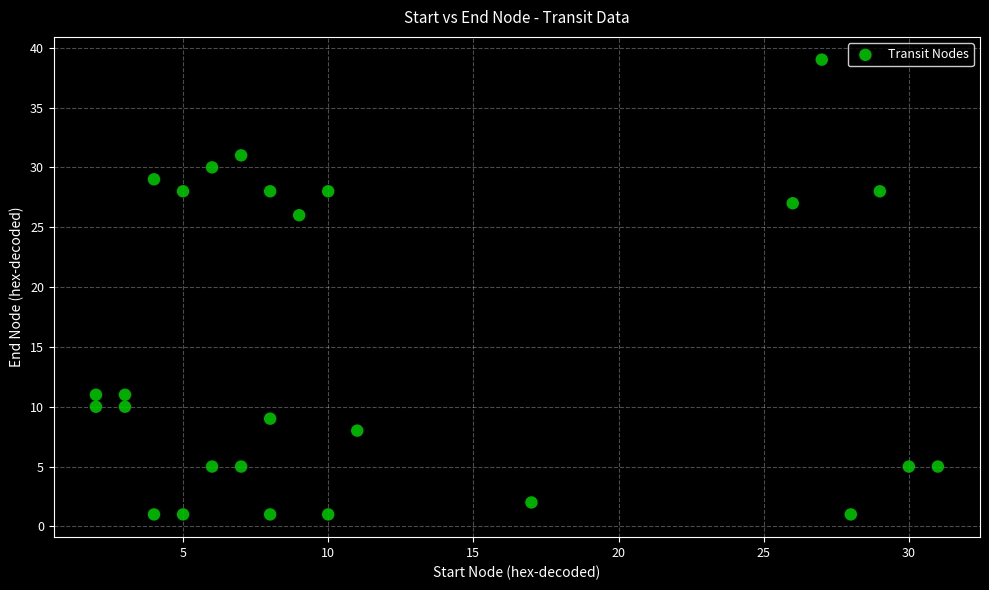

What Y value in the scatter plot is closest to 20?

26